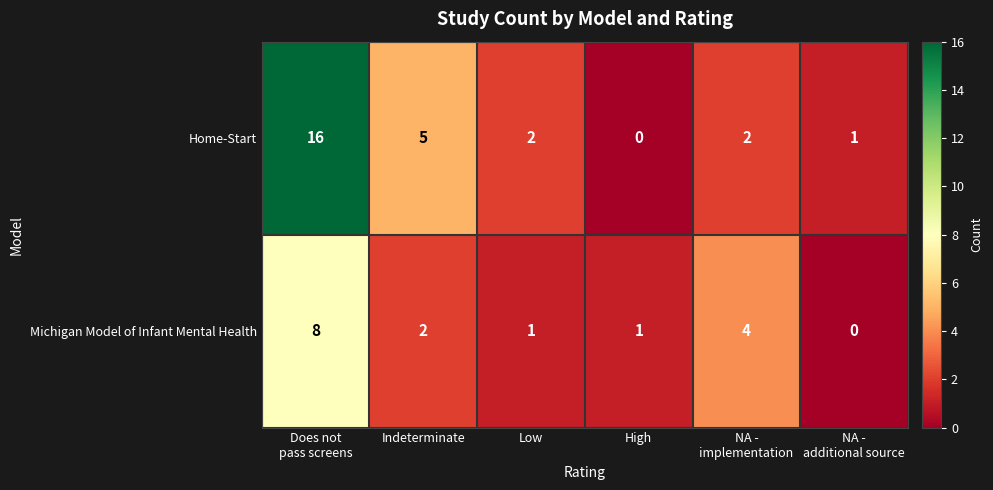

Reading left to right, transcribe all the data shown in this chart.

Home-Start: 16	5	2	0	2	1
Michigan Model of Infant Mental Health: 8	2	1	1	4	0